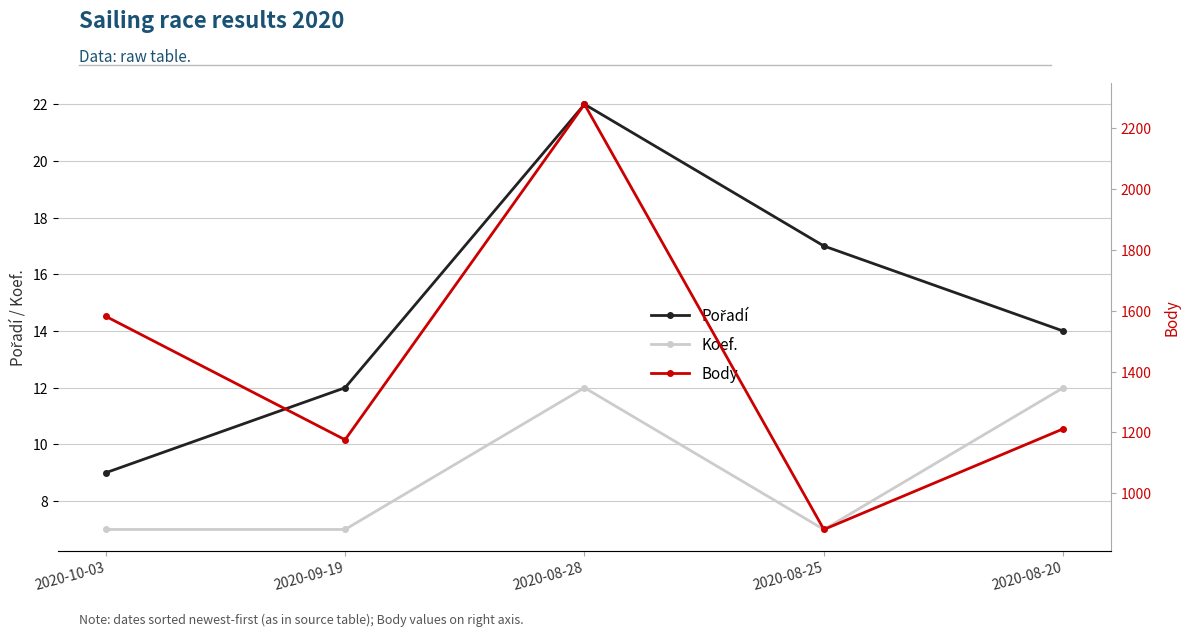

Read the Body value at 2020-10-03, to the nearest 10.

1580